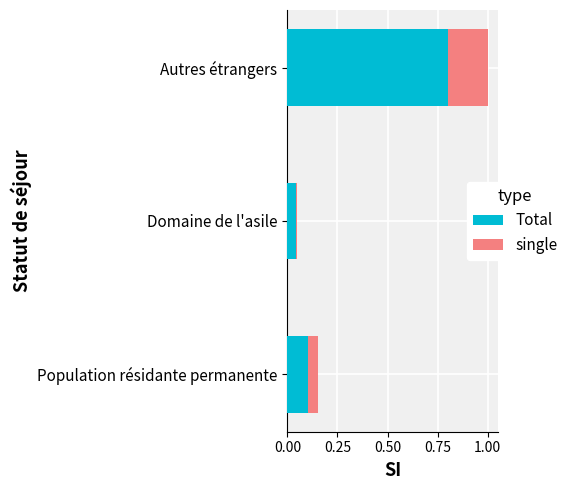

At which category is the sum across all series the highest?

Autres étrangers